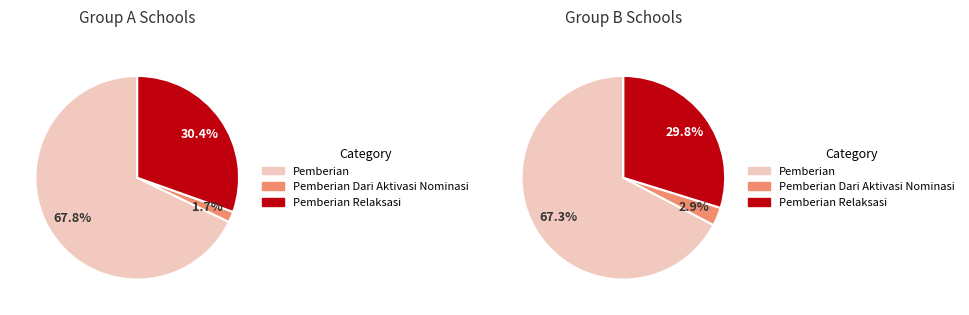

Which has a higher value, 14 or 13?

14